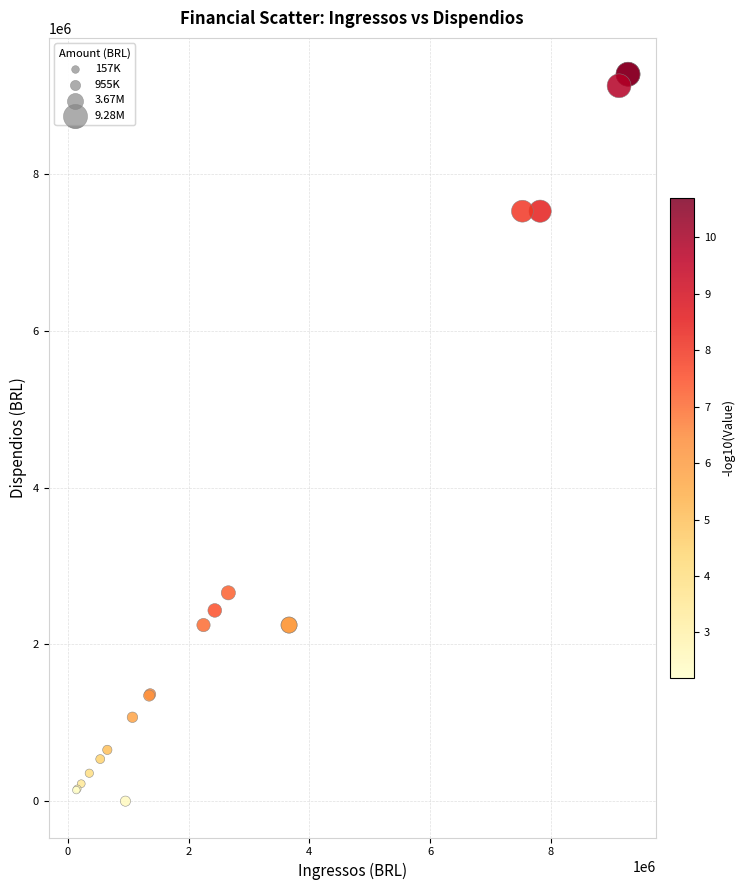

What Y value in the scatter plot is closest to 4639670?

2659434.2